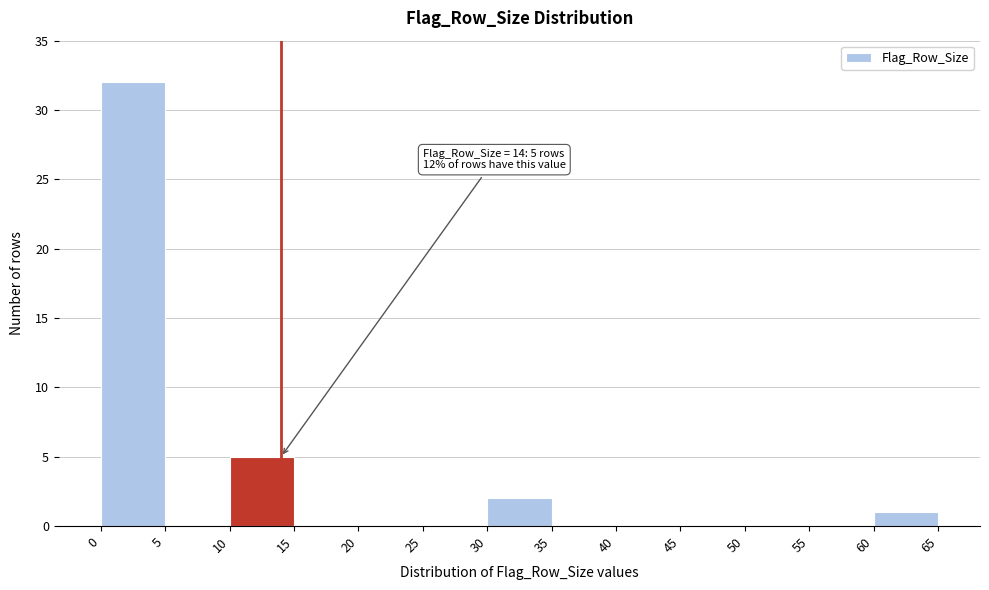

Over which range of the x-axis is the bar tallest?

0 to 5